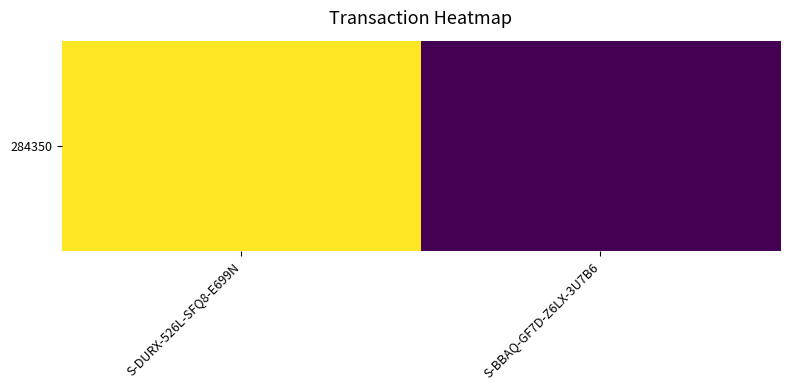

Is it true that the value at S-BBAQ-GF7D-Z6LX-3U7B6 is 15674871306412169216?

False